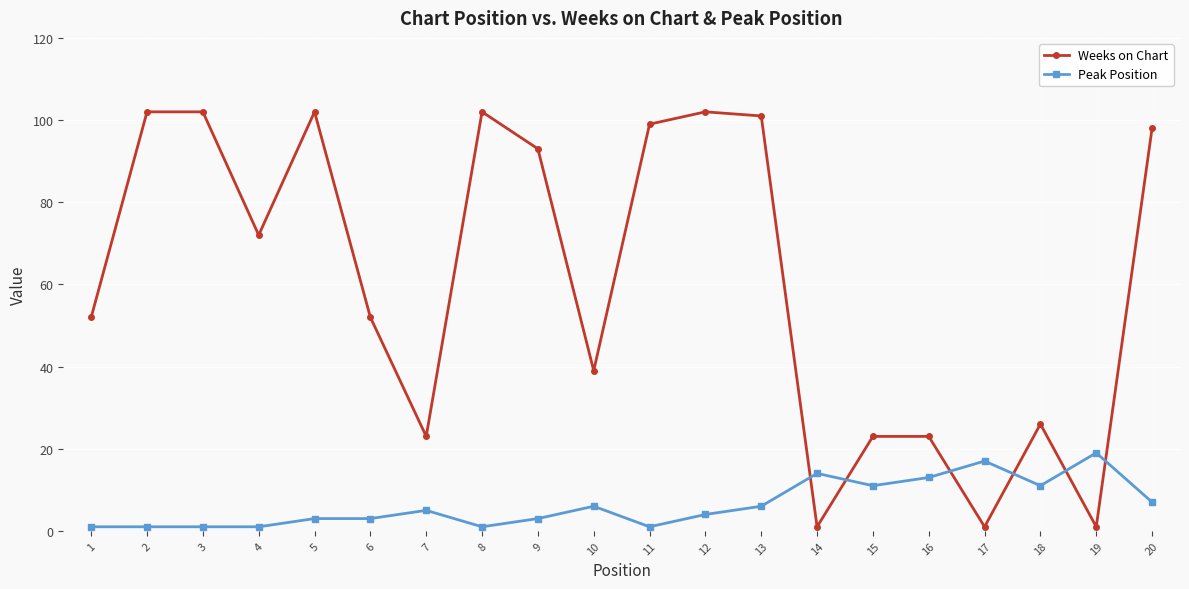

True or false: Weeks on Chart has more than 0 points higher than both neighbors.

True